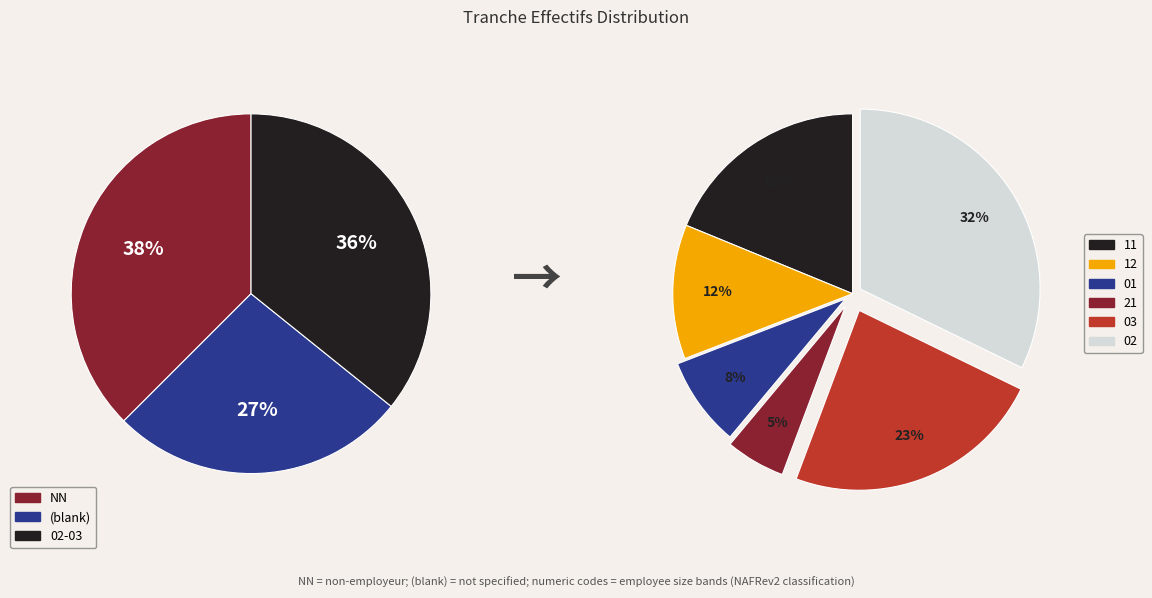

Is it true that 01 is 27% of the pie?

False